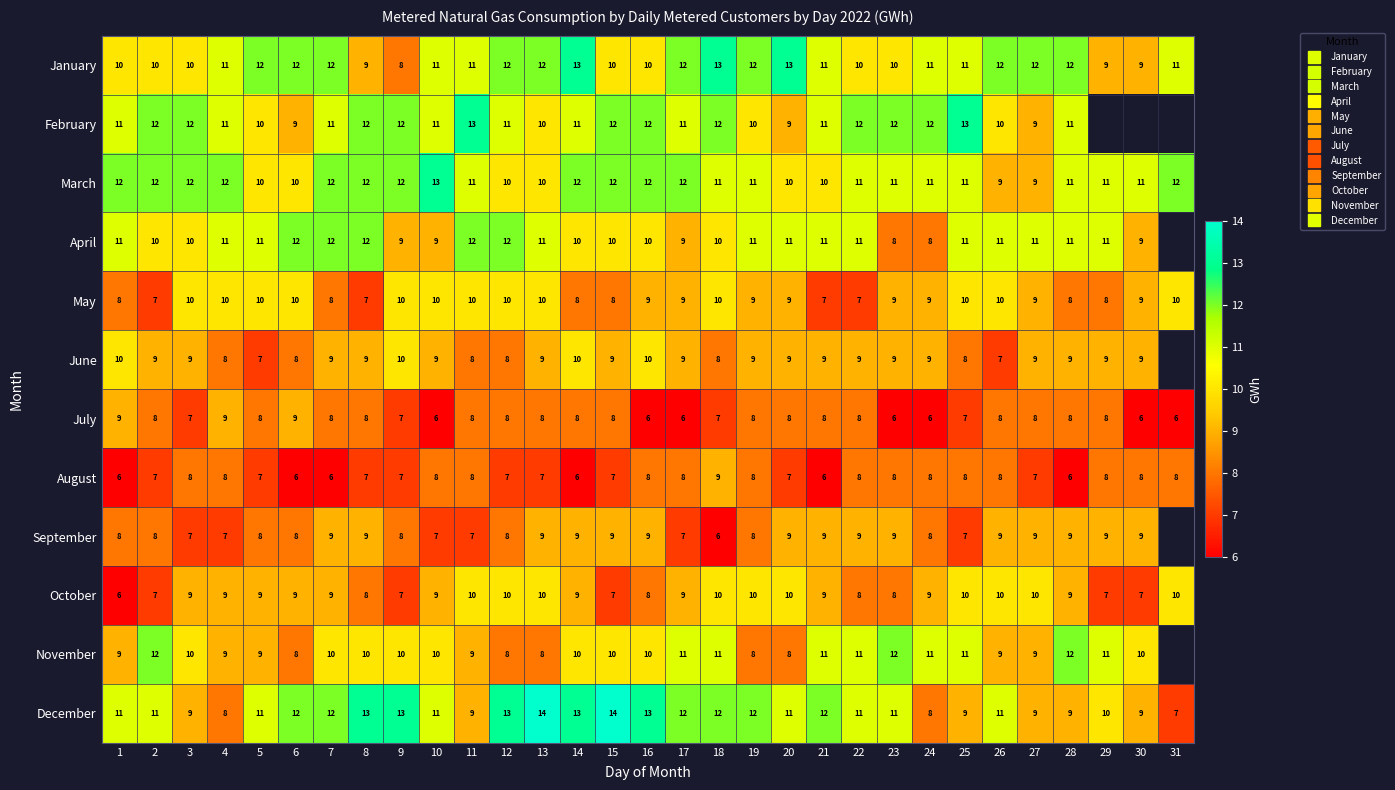

At which category is the sum across all series the highest?

14